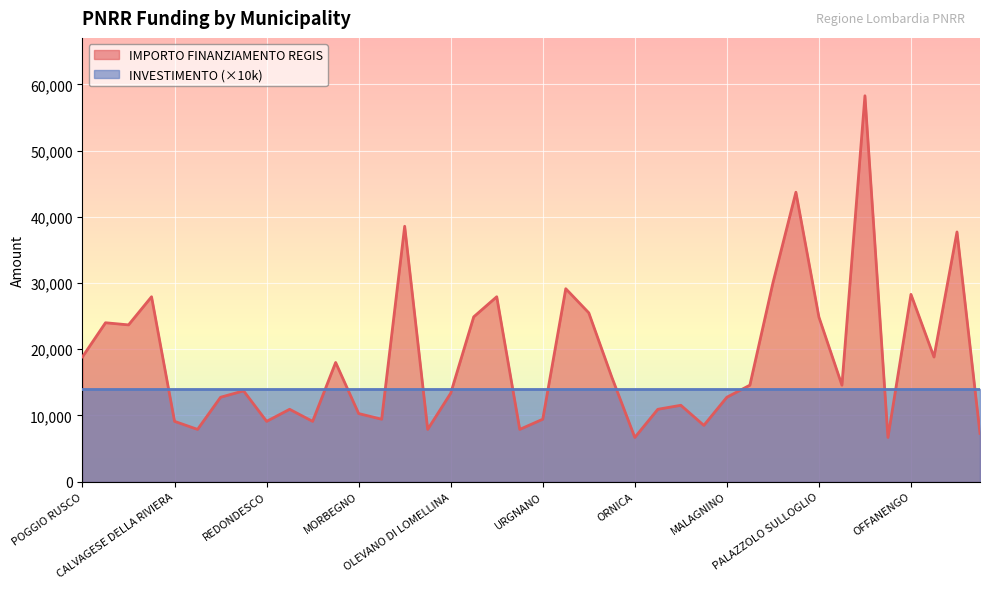

What is the difference between the second highest and minimum values?

37030